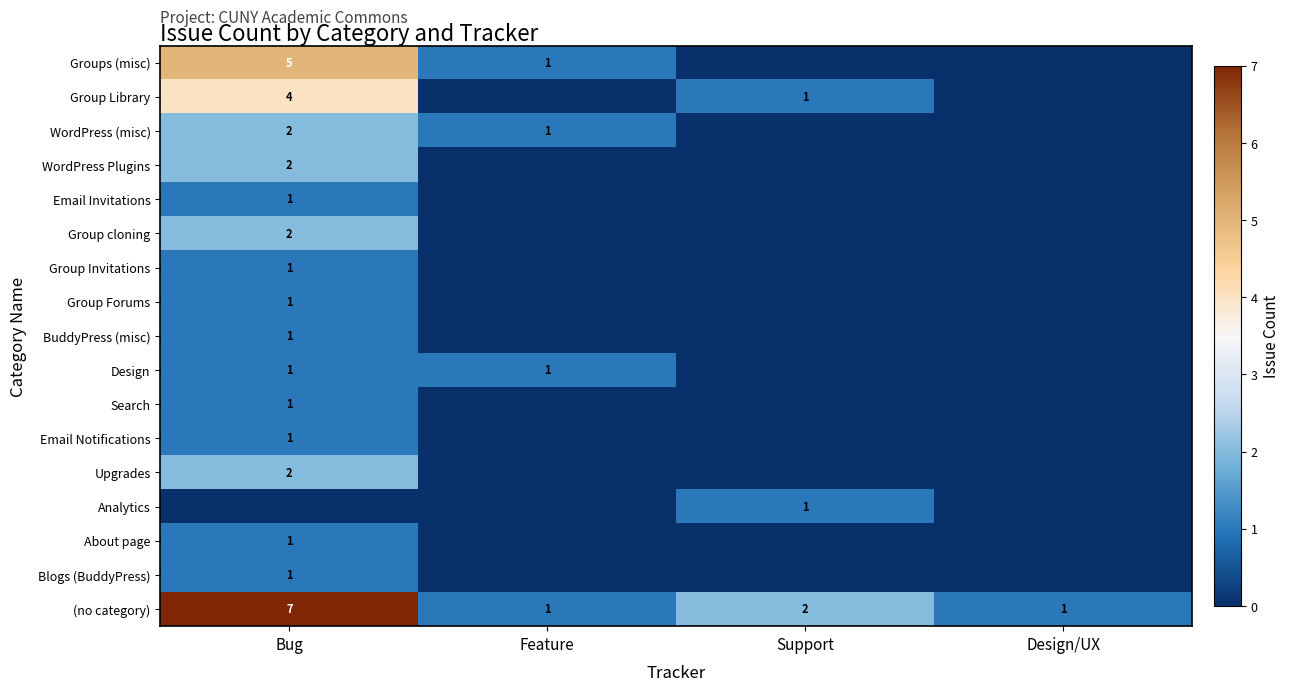

Is it true that Groups (misc) equals 7 at Bug?

False